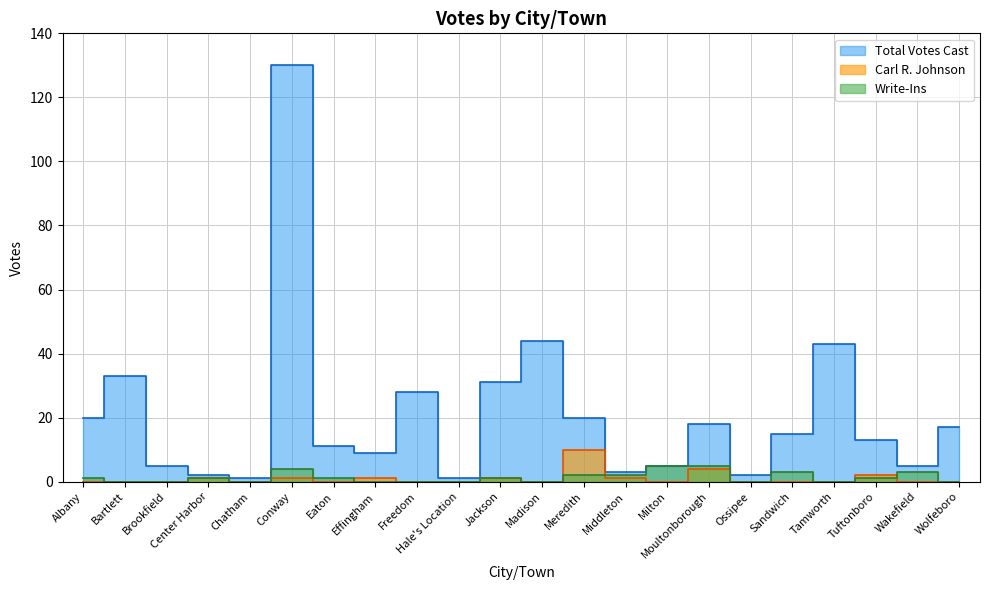

What is the difference between the Carl R. Johnson values at Milton and Middleton?

1